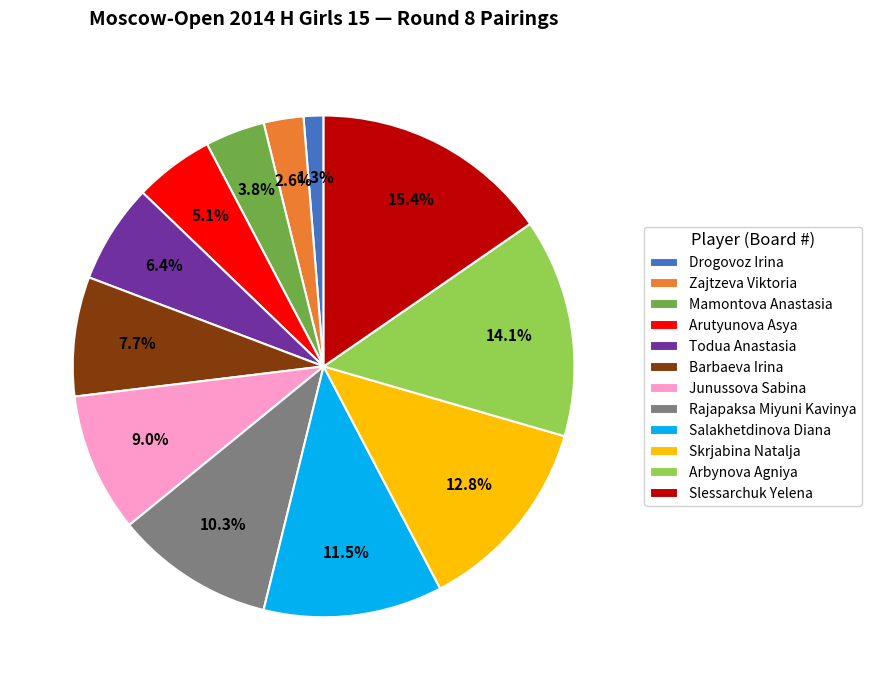

Rank the categories by value from highest to lowest.

Slessarchuk Yelena, Arbynova Agniya, Skrjabina Natalja, Salakhetdinova Diana, Rajapaksa Miyuni Kavinya, Junussova Sabina, Barbaeva Irina, Todua Anastasia, Arutyunova Asya, Mamontova Anastasia, Zajtzeva Viktoria, Drogovoz Irina